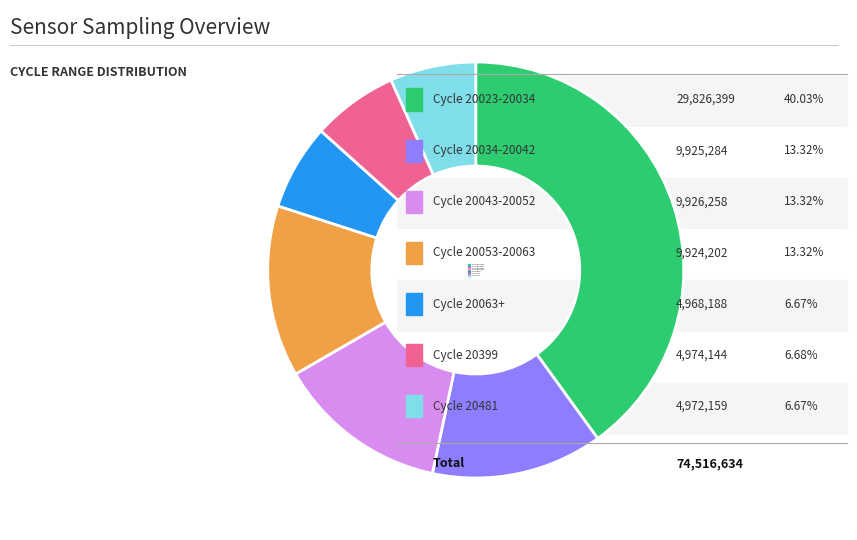

Which category has the biggest portion of the pie?

Cycle 20023-20034